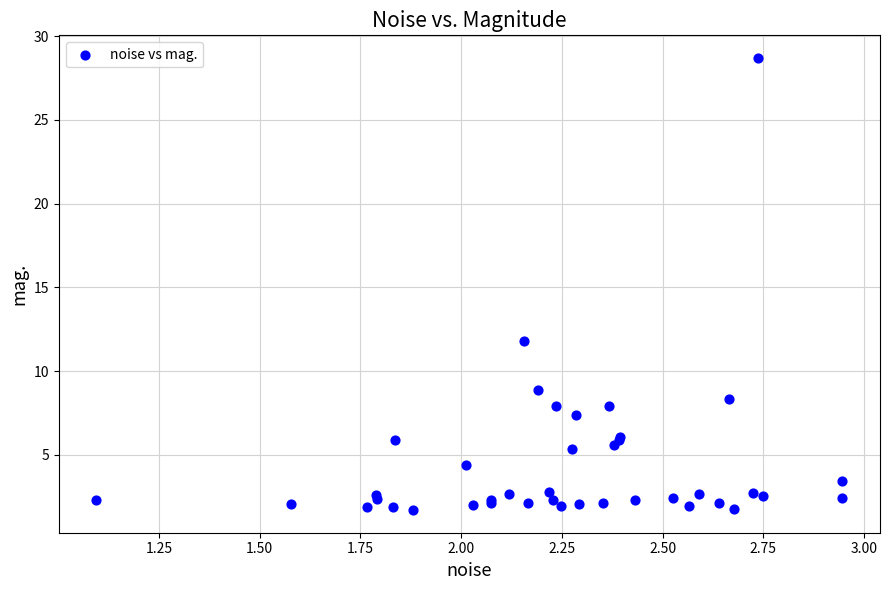

What Y value in the scatter plot is closest to 15?

11.8